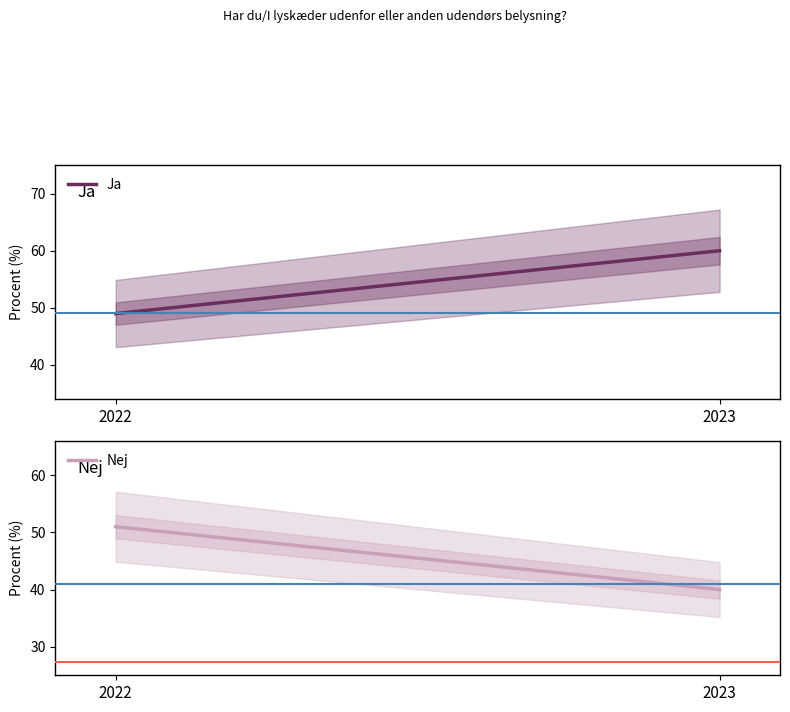

What is the average value of the Nej series?

46